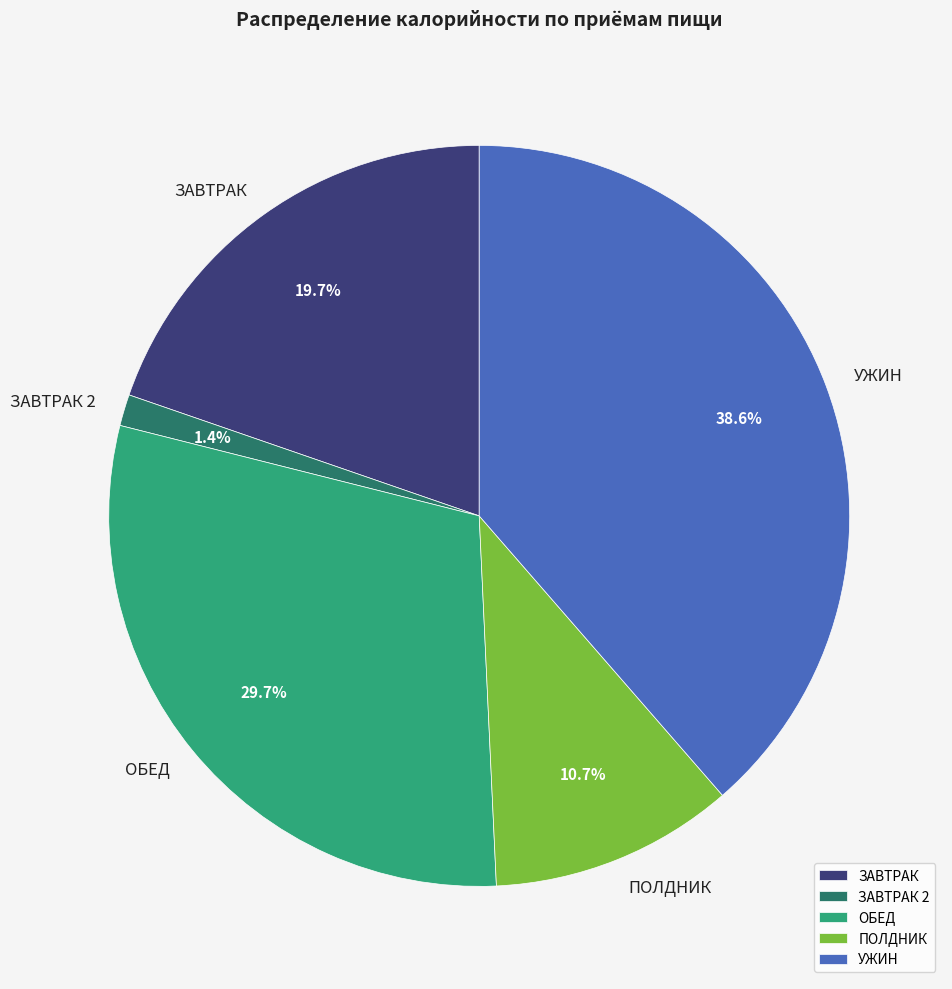

Combined, do ЗАВТРАК 2 and ПОЛДНИК account for over 50%?

No